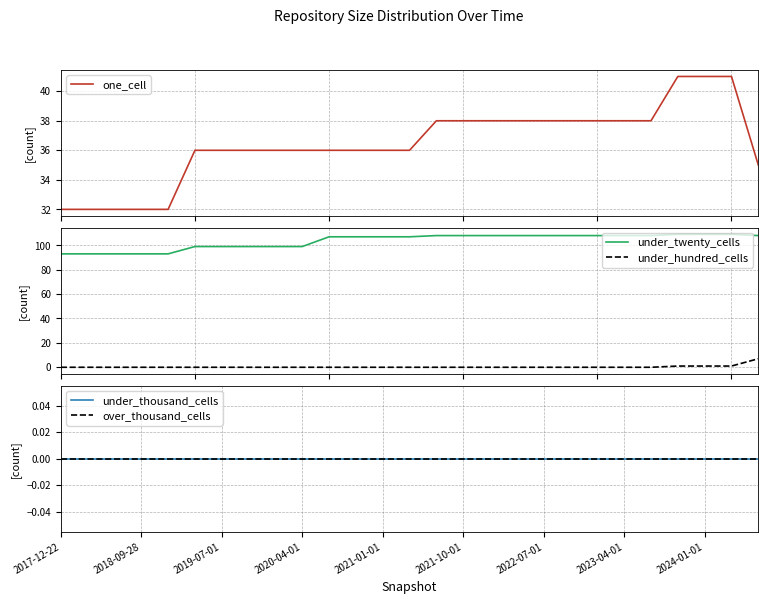

What is the sum of all one_cell values?

984